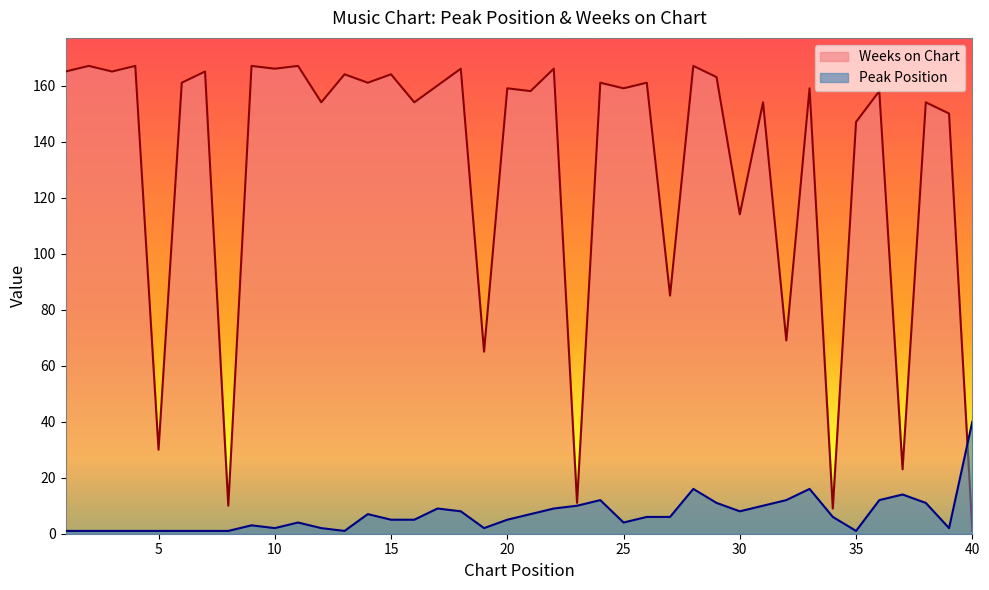

What is the approximate value of Weeks on Chart at 25, to the nearest 5?

160